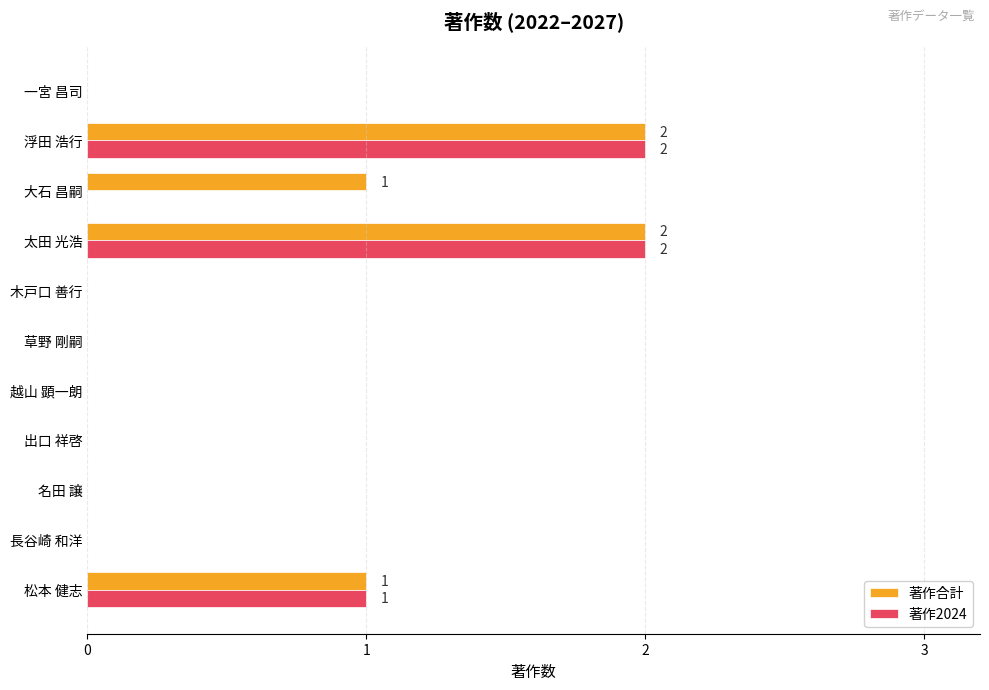

What are all the series names shown in the legend?

著作合計, 著作2024